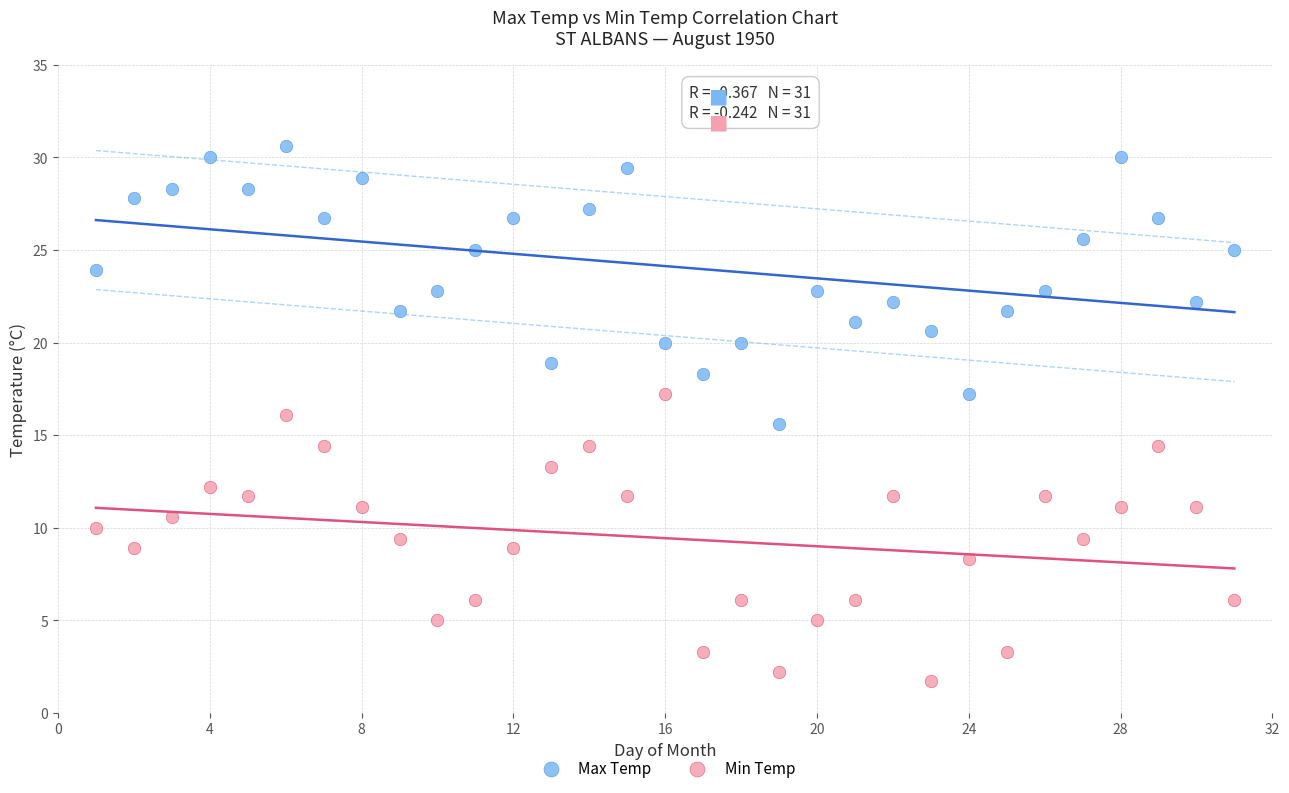

Which series reaches the maximum Y coordinate?

Max Temp